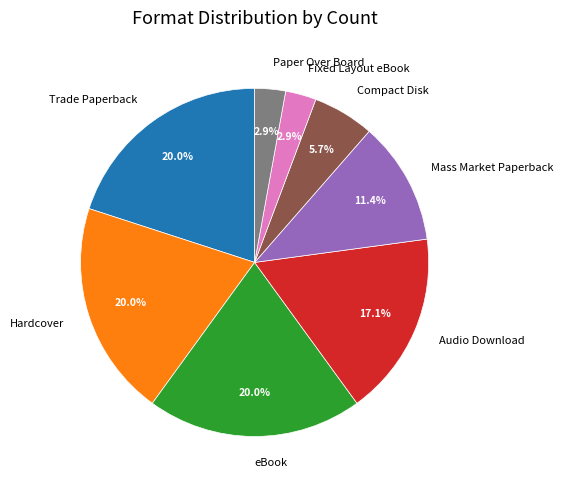

Is there a majority slice in this chart?

No